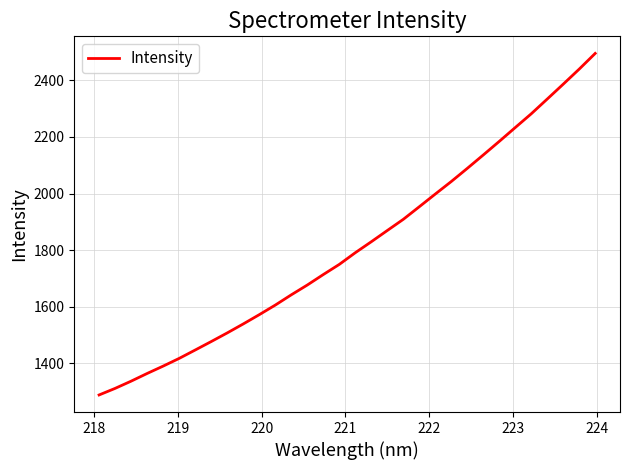

What is the sum of all values?

58006.8